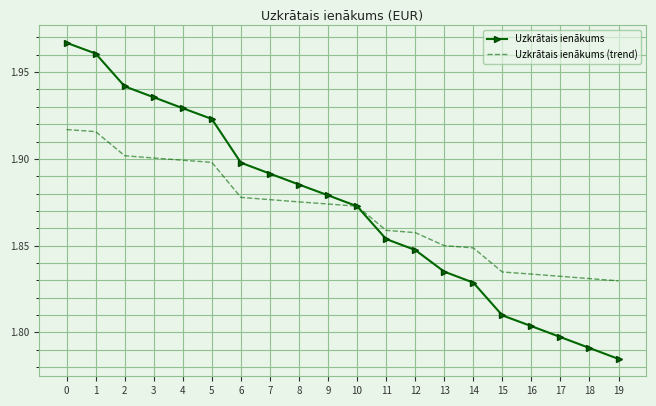

Which series has the widest spread of values?

Uzkrātais ienākums